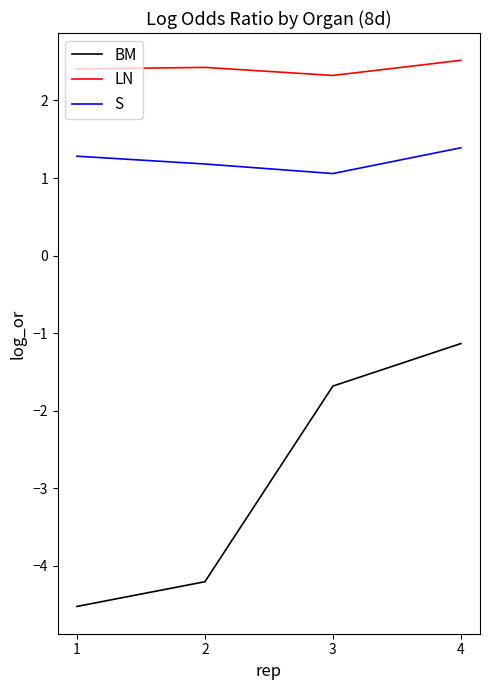

What is the greatest value displayed?

2.5